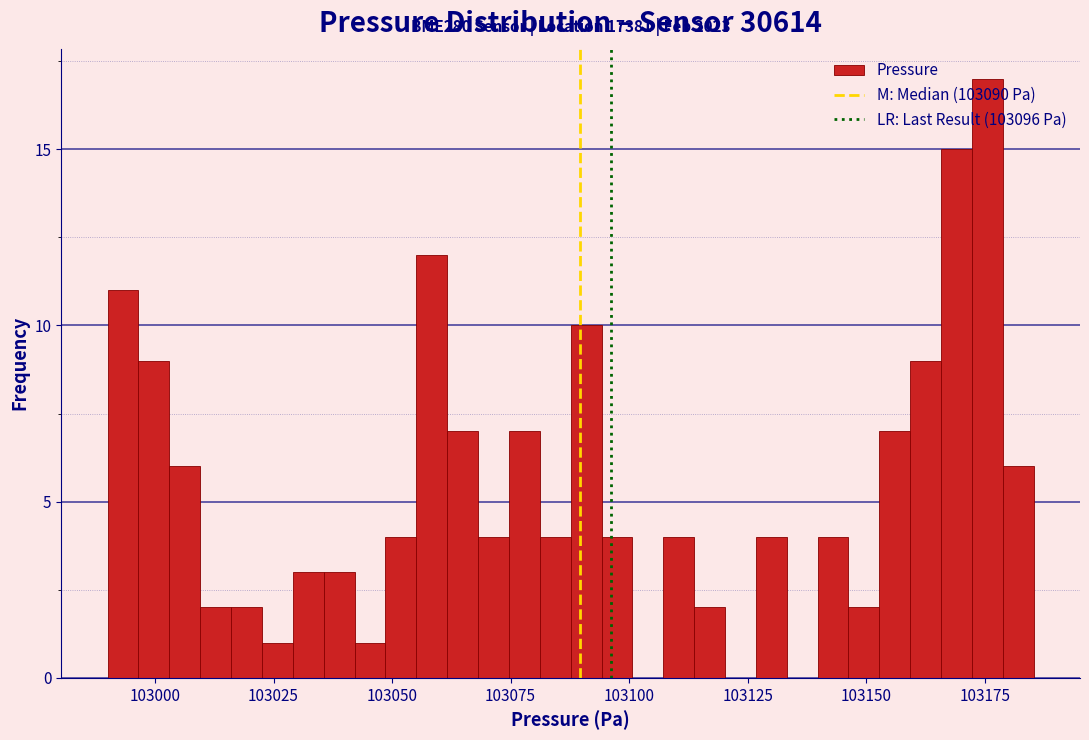

Read against the x-axis, roughly where is the centre of the tallest bar?

103175